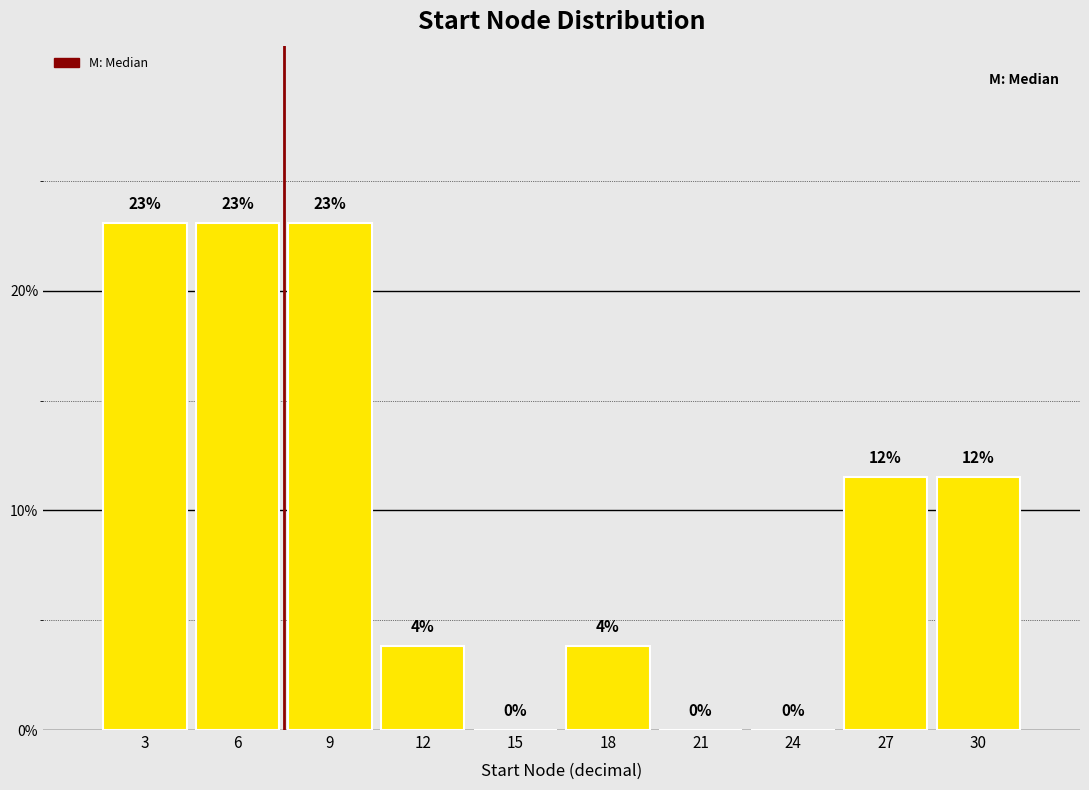

Are the bars horizontal?

No